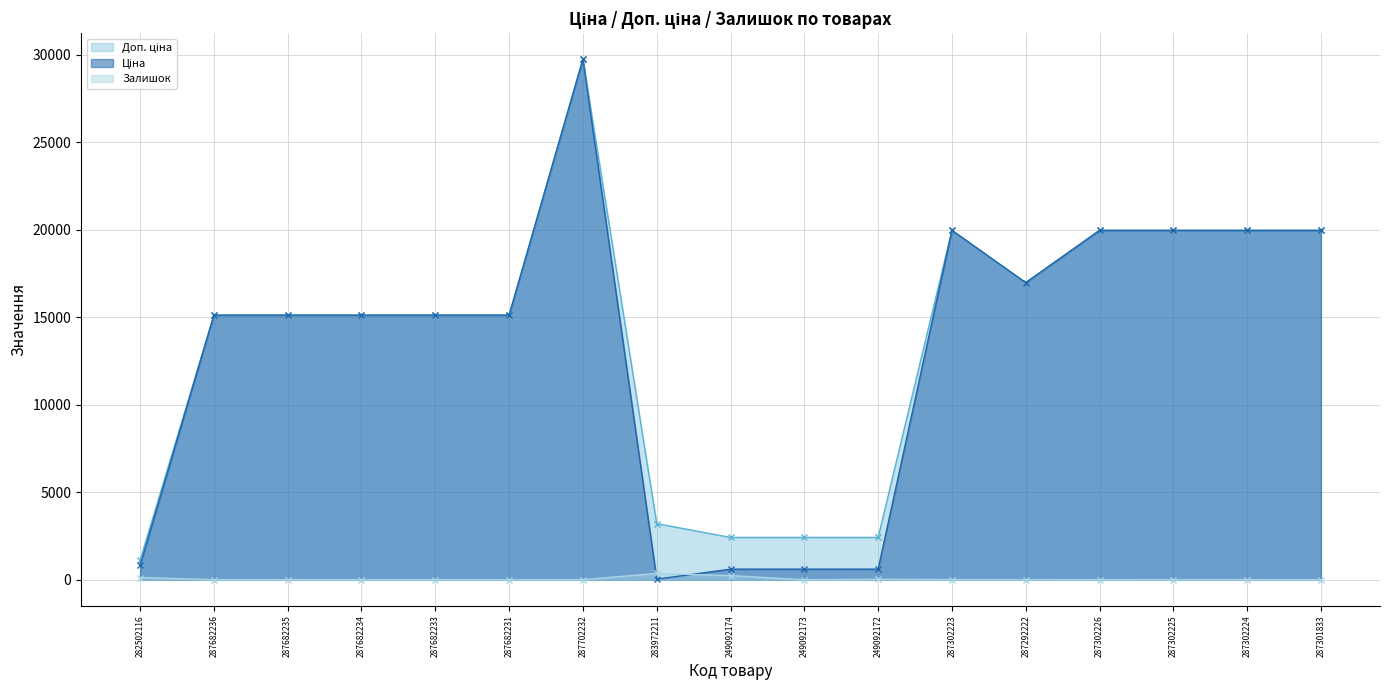

Rank the series at 249092172 from lowest to highest value.

Залишок, Ціна, Доп. ціна